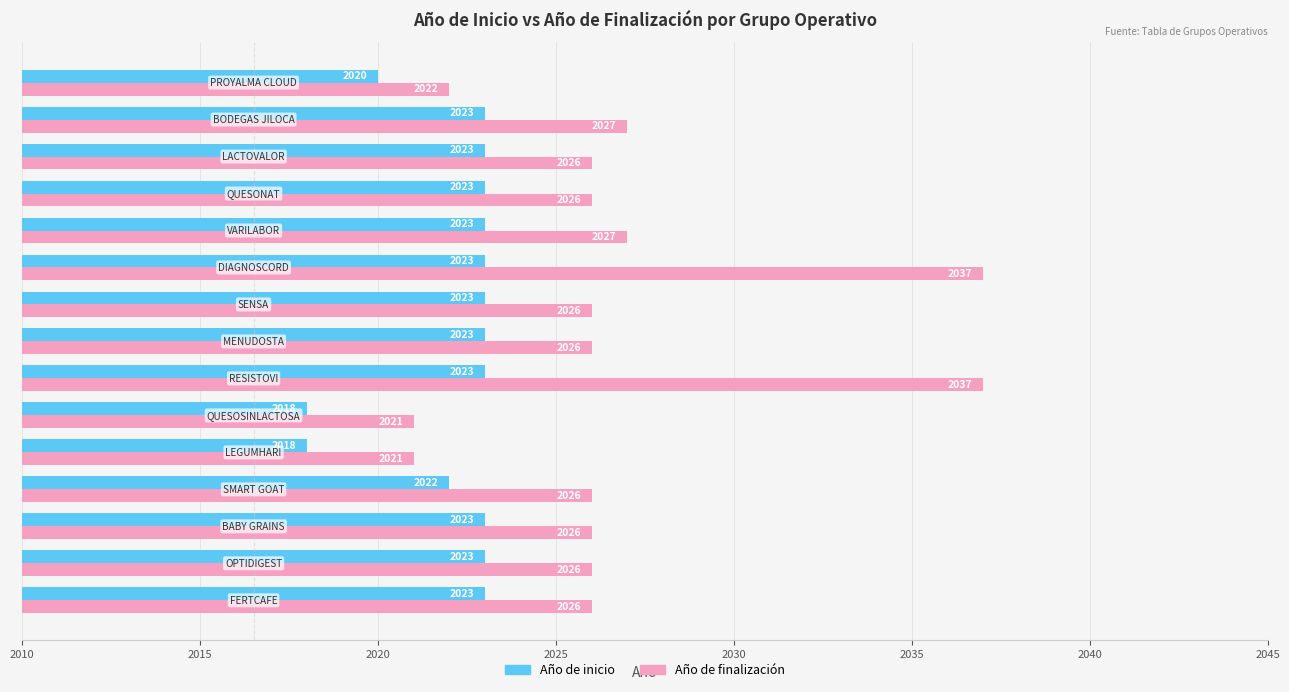

Which series has the largest range (max minus min)?

Año de finalización